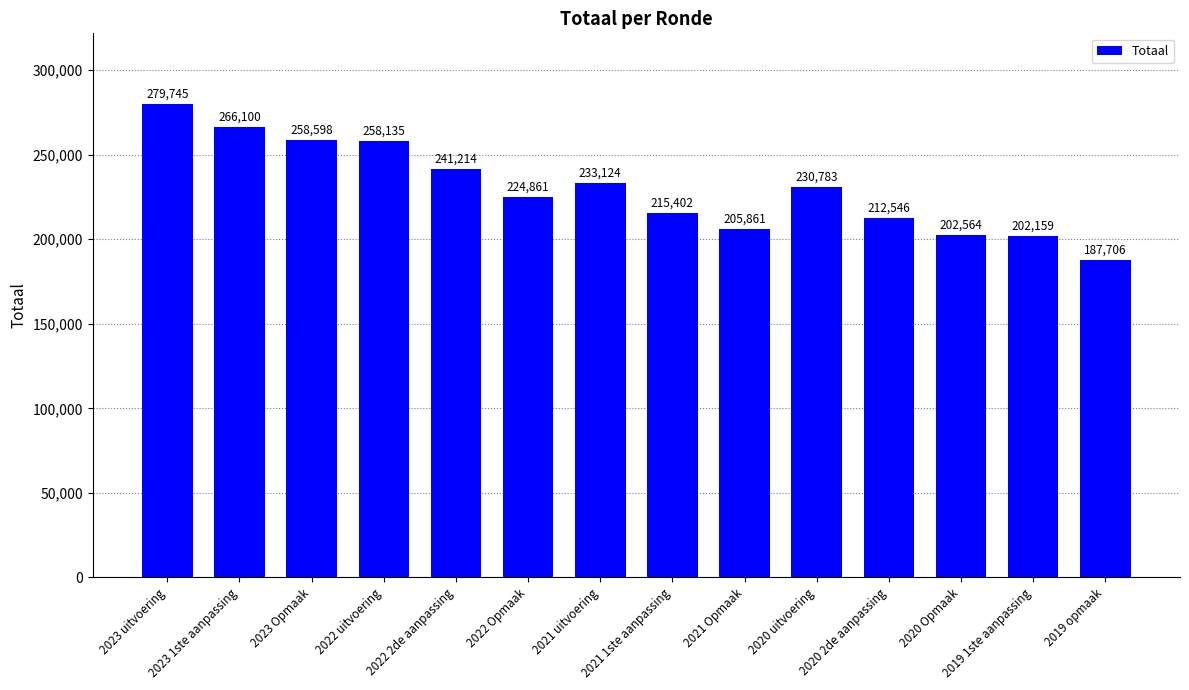

The value at 2021 Opmaak is 205861. True or false?

True